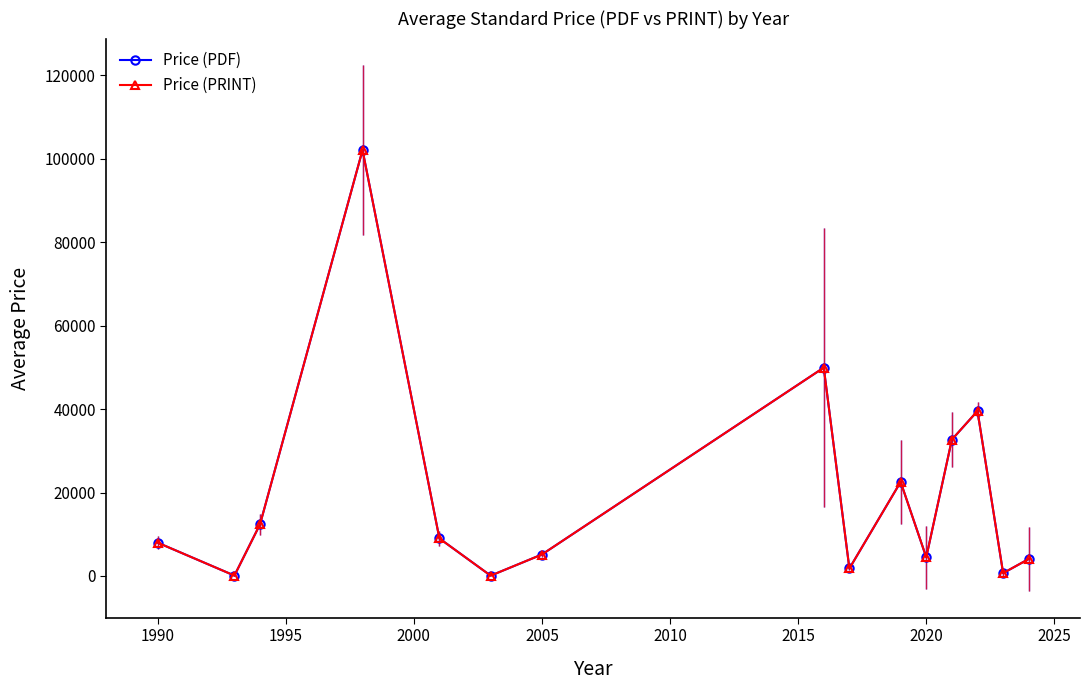

True or false: Price (PRINT) and Price (PDF) intersect in this chart.

False